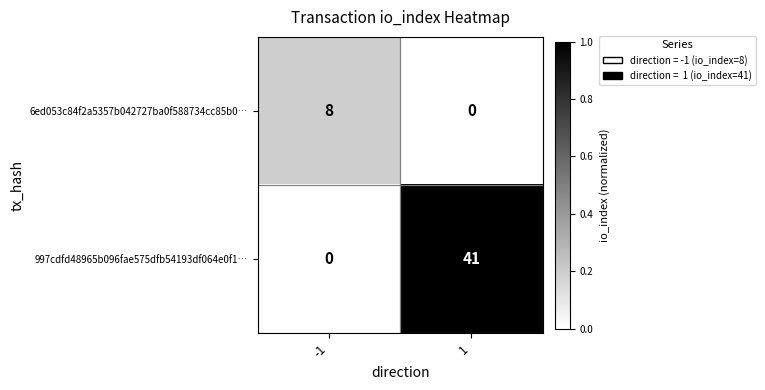

Count the number of categories in the chart.

2